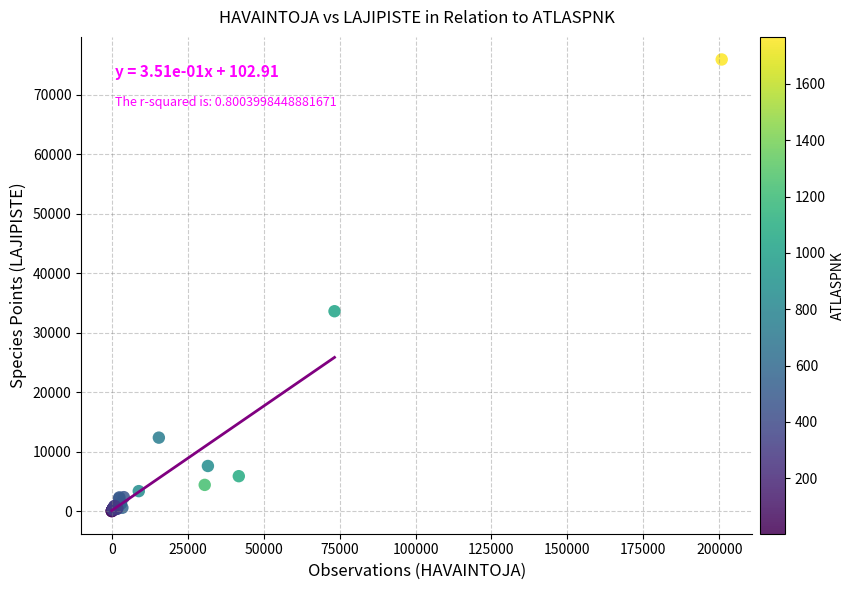

What Y value in the scatter plot is closest to 37987?

33629